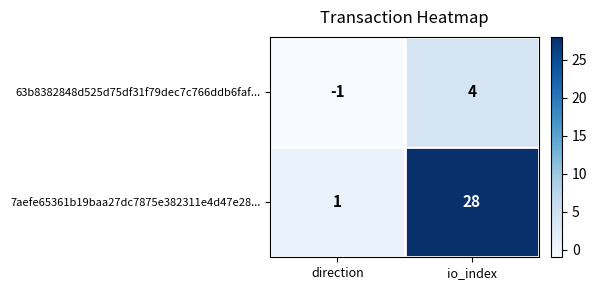

Rank the series by their average value, from lowest to highest.

63b8382848d525d75df31f79dec7c766ddb6faf..., 7aefe65361b19baa27dc7875e382311e4d47e28...